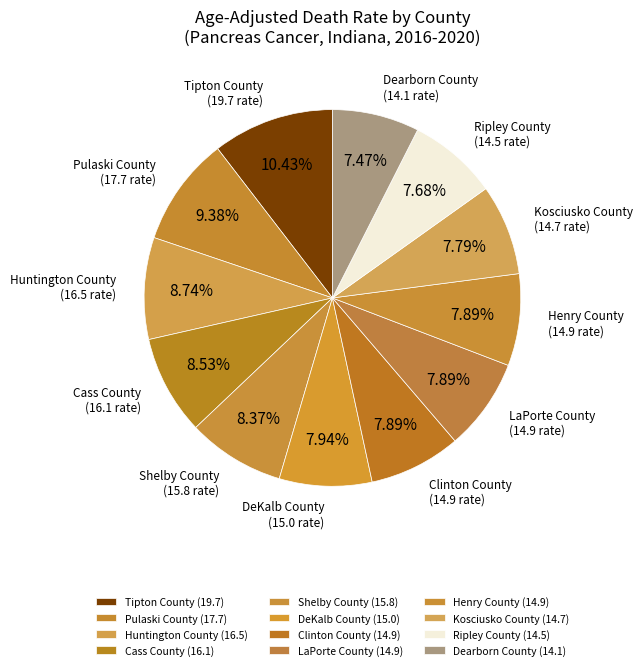

Is the sum of Clinton County and Dearborn County greater than half?

No